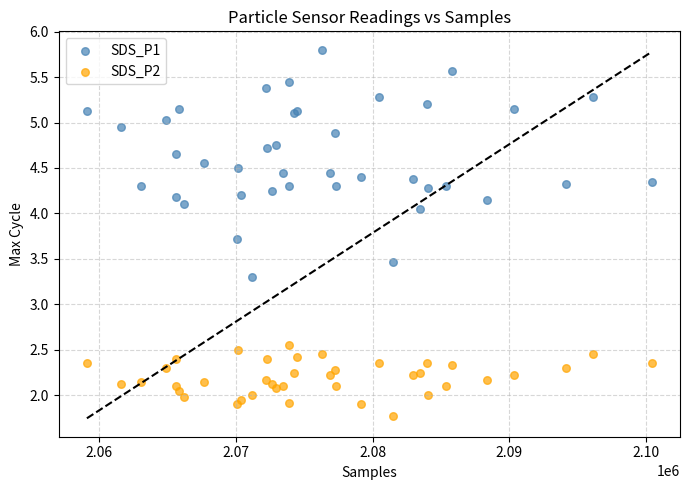

What are all the series names shown in the legend?

SDS_P1, SDS_P2